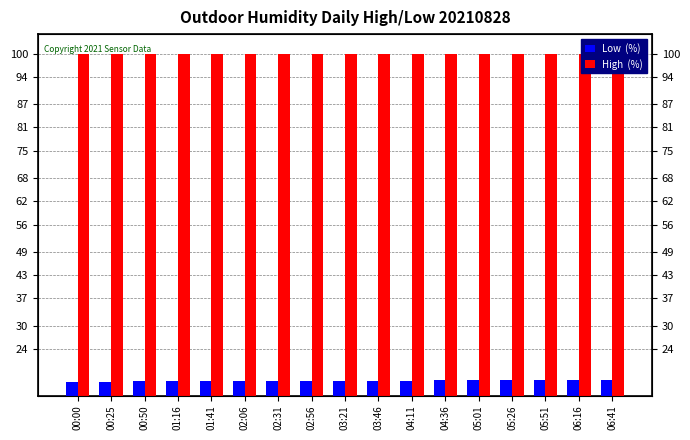

What is the average value of the High  (%) series?

99.9